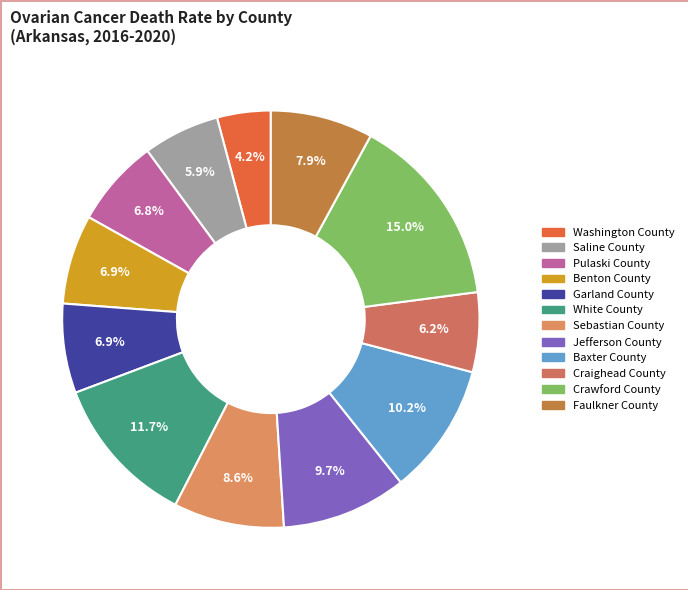

Is there any slice that represents more than half of the pie?

No